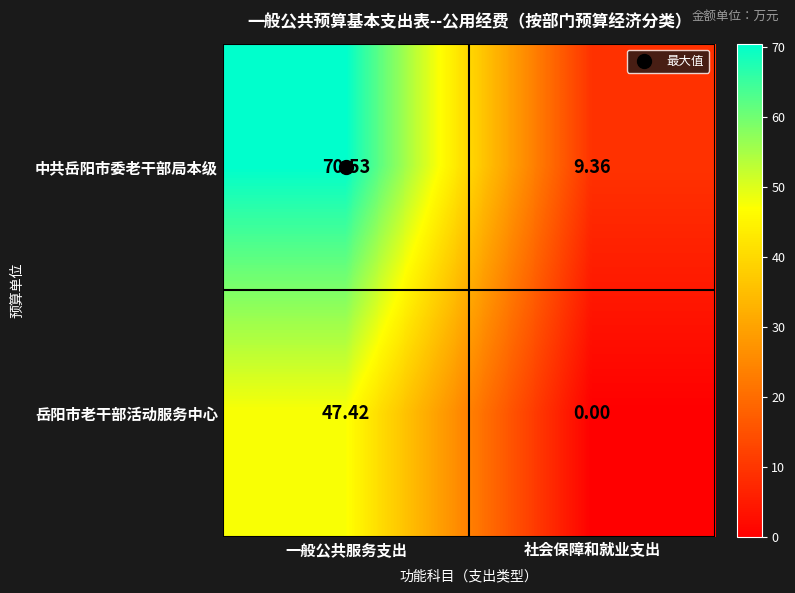

Between 一般公共服务支出 and 社会保障和就业支出, which series saw the biggest shift?

中共岳阳市委老干部局本级